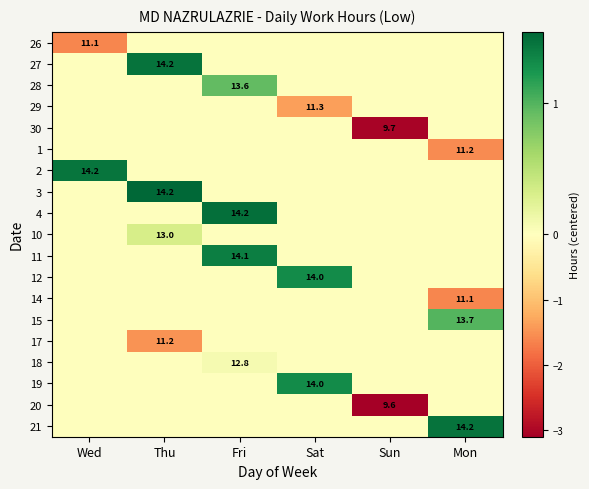

Read the 19 value at Sat.

1.3